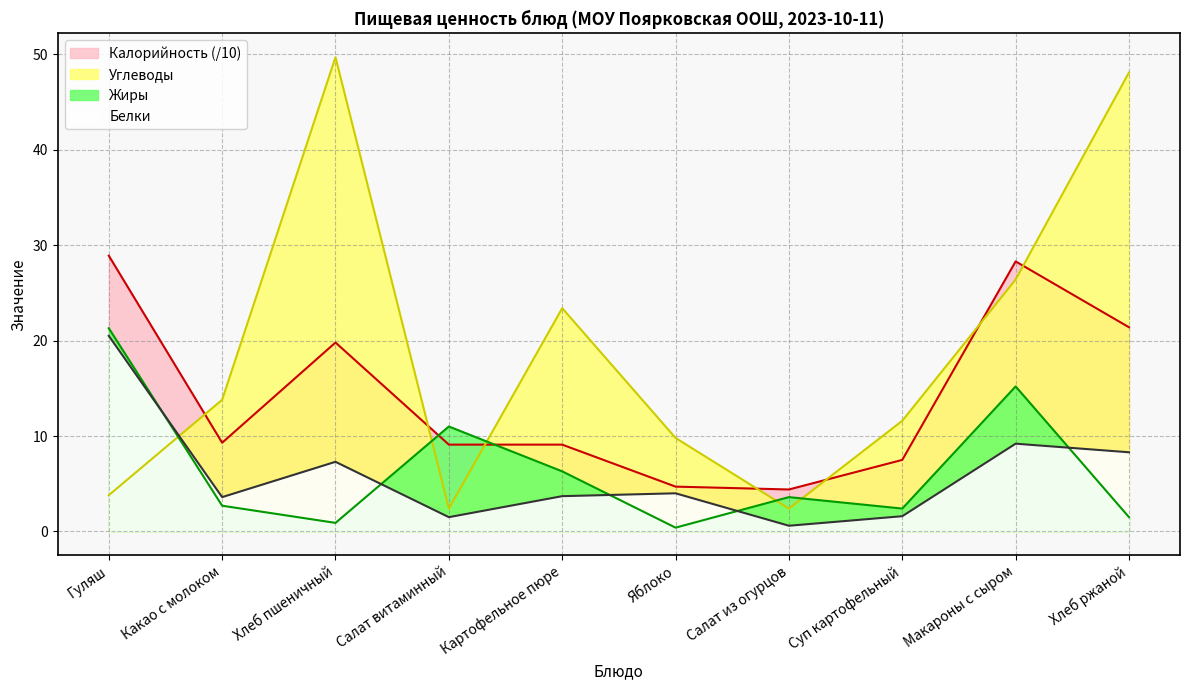

Which series has the largest range (max minus min)?

Углеводы